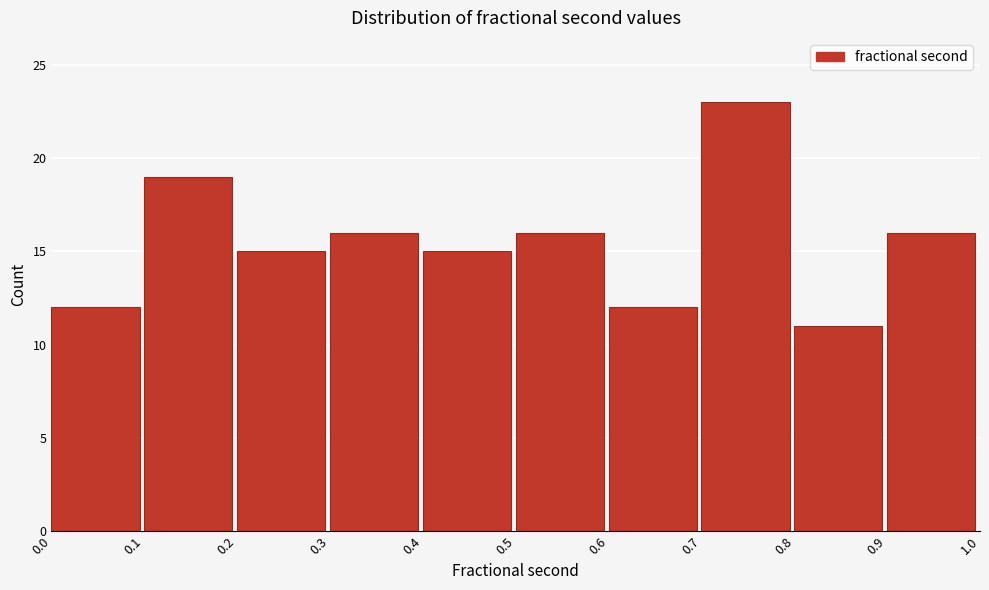

Which range on the x-axis has the tallest bar?

0.7 to 0.8